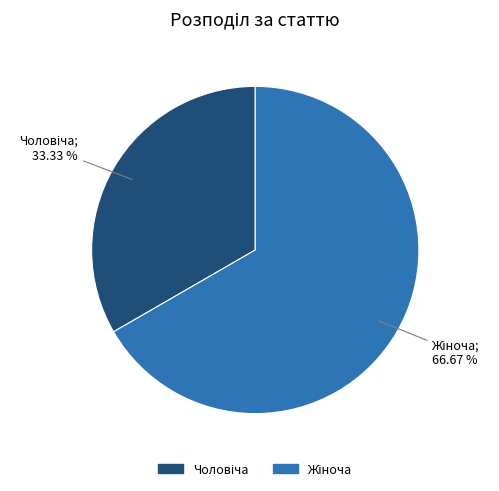

How many slices are in this pie chart?

2